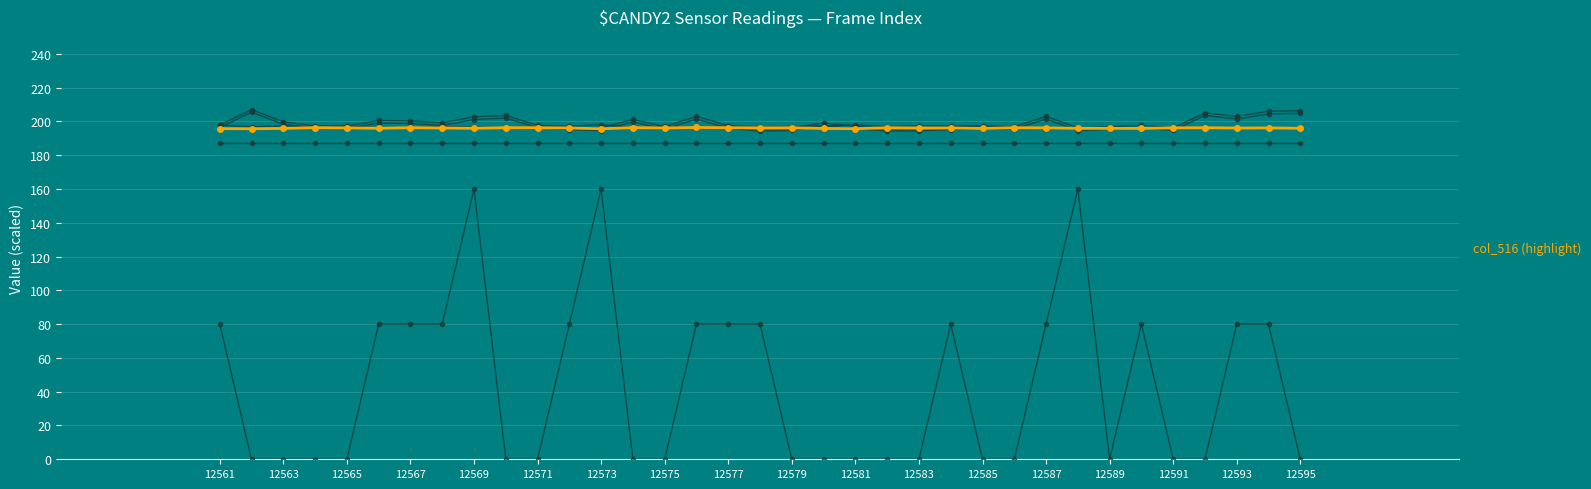

How many data points does each series have?

35